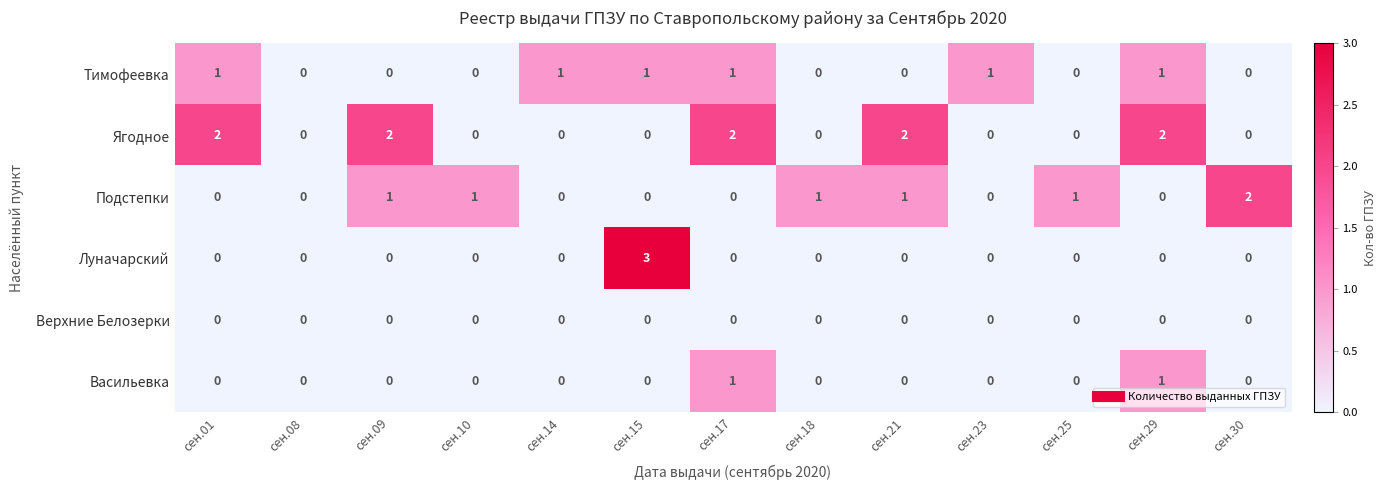

What is the total value across all series at сен.21?

3